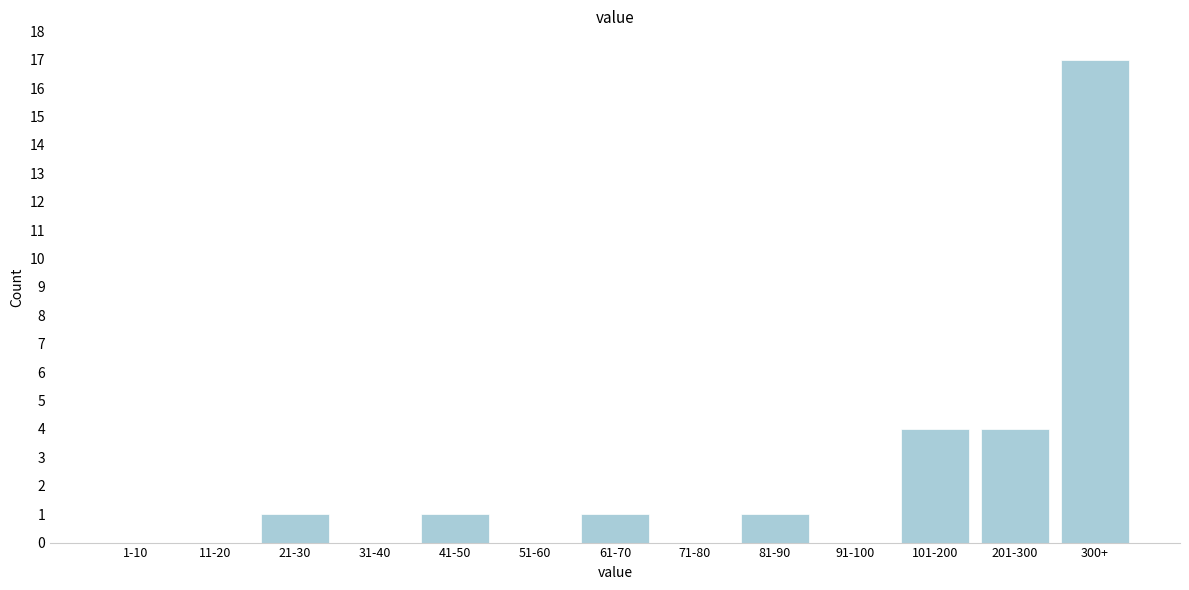

Reading left to right, what are all the values shown in this chart?

1-10=0	11-20=0	21-30=1	31-40=0	41-50=1	51-60=0	61-70=1	71-80=0	81-90=1	91-100=0	101-200=4	201-300=4	300+=17